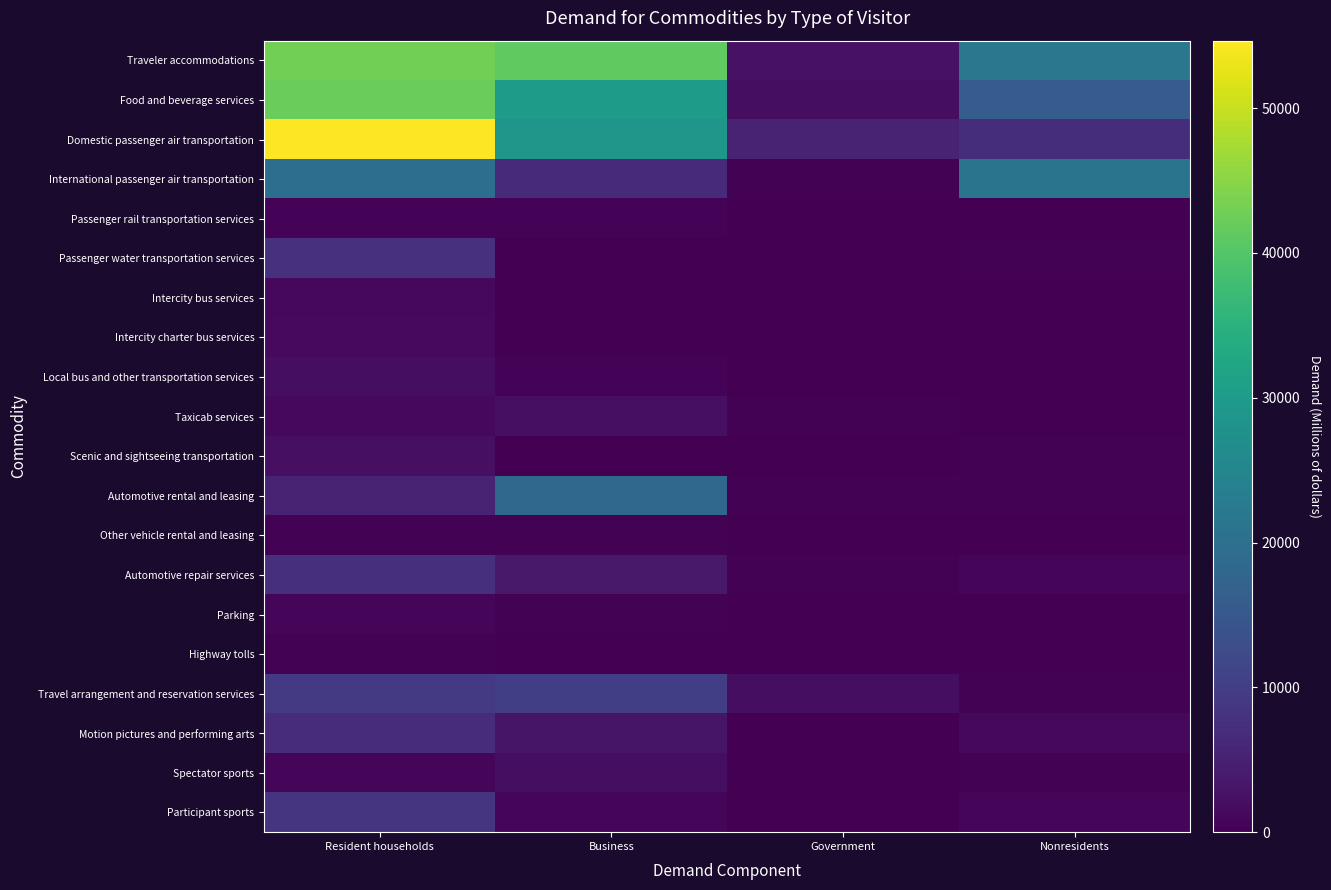

Which series has the largest total across all categories?

Traveler accommodations